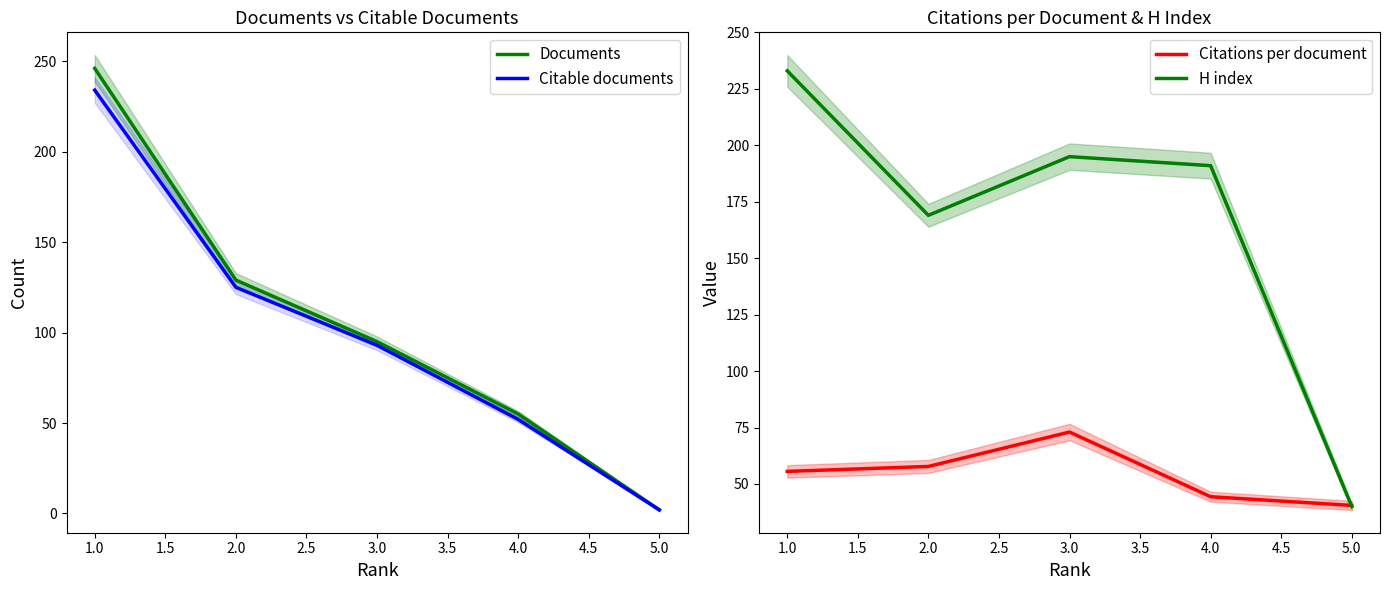

Is the value of H index at 5.0 greater than the value of Citations per document at 3.0?

No